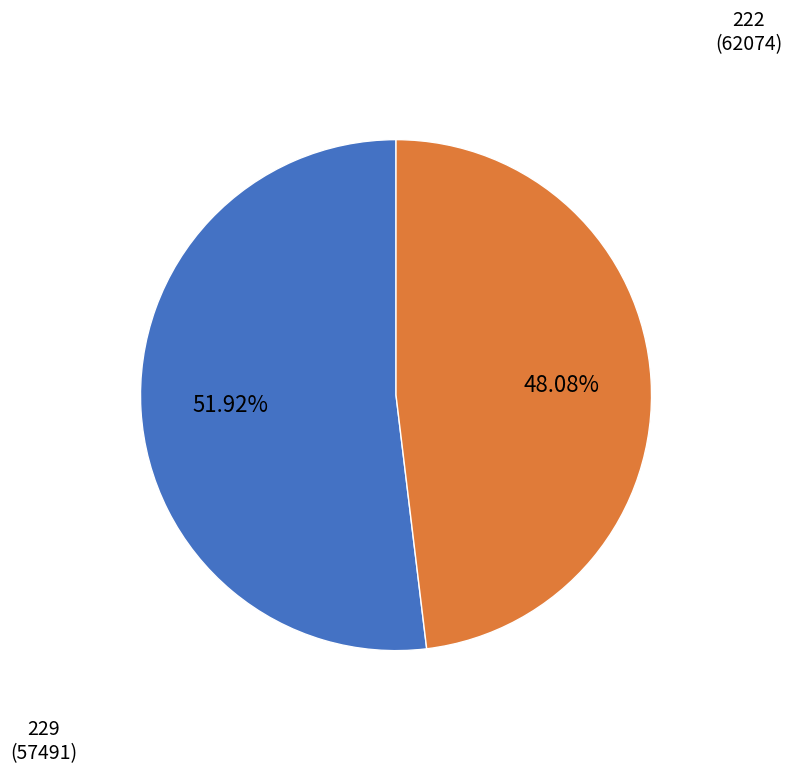

True or false: 222 accounts for 52% of the total.

True